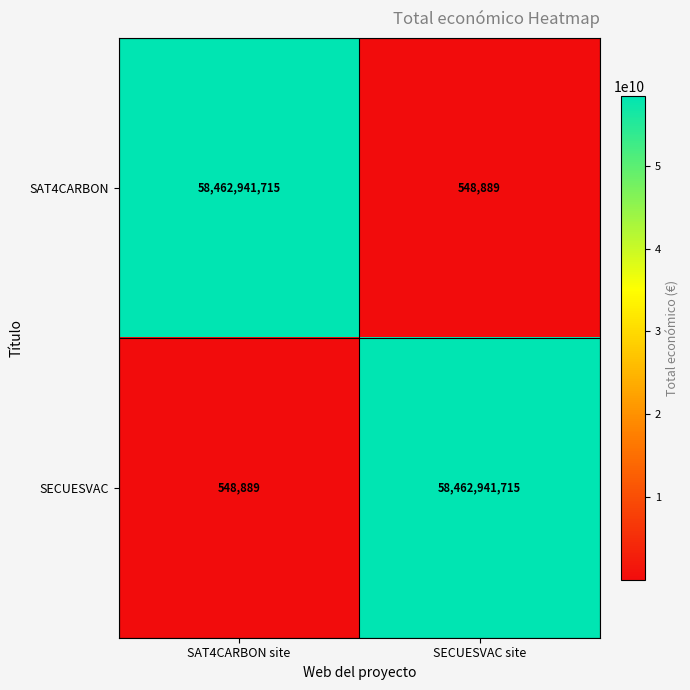

Count the number of categories in the chart.

2